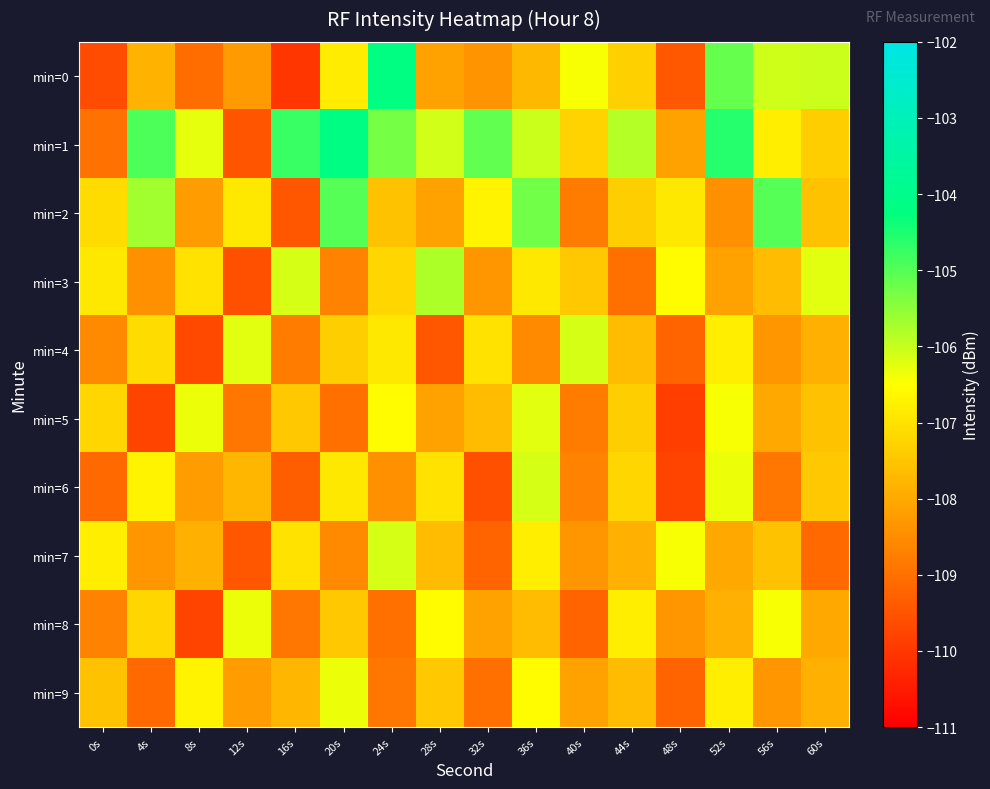

Which series has the largest range (max minus min)?

min=0